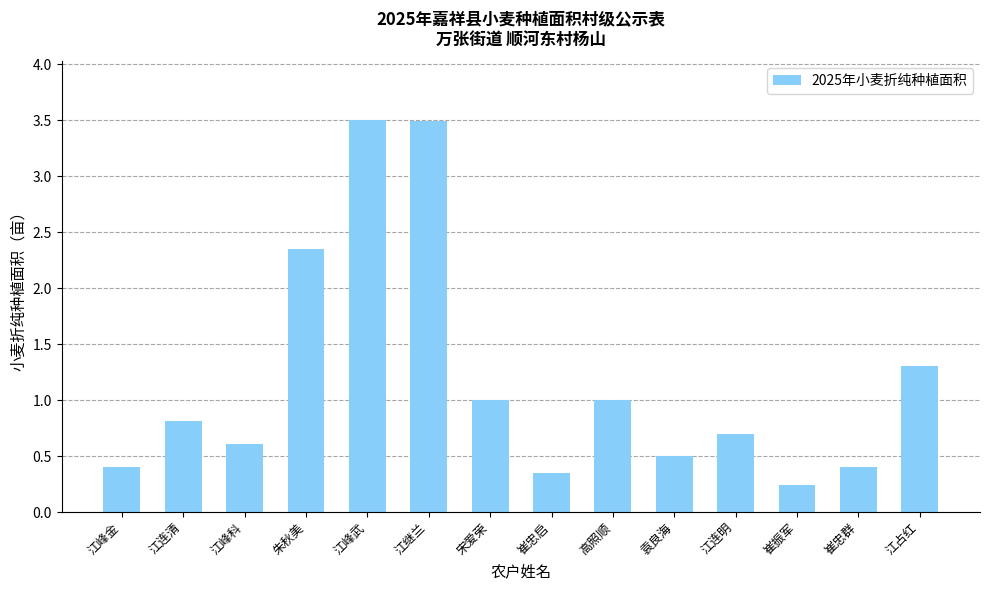

What is the average value?

1.2